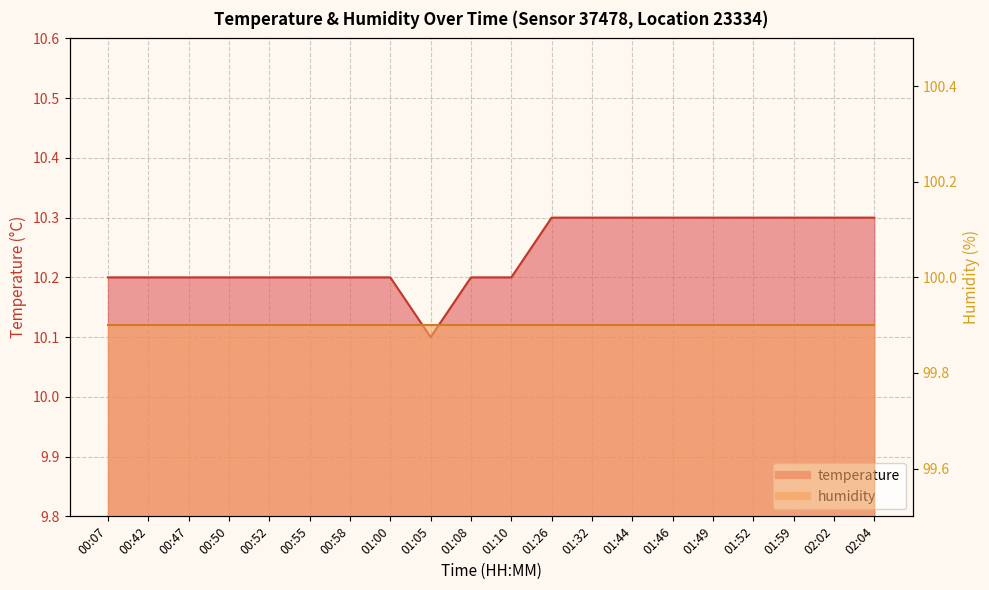

Read the value at 02:02.

10.3